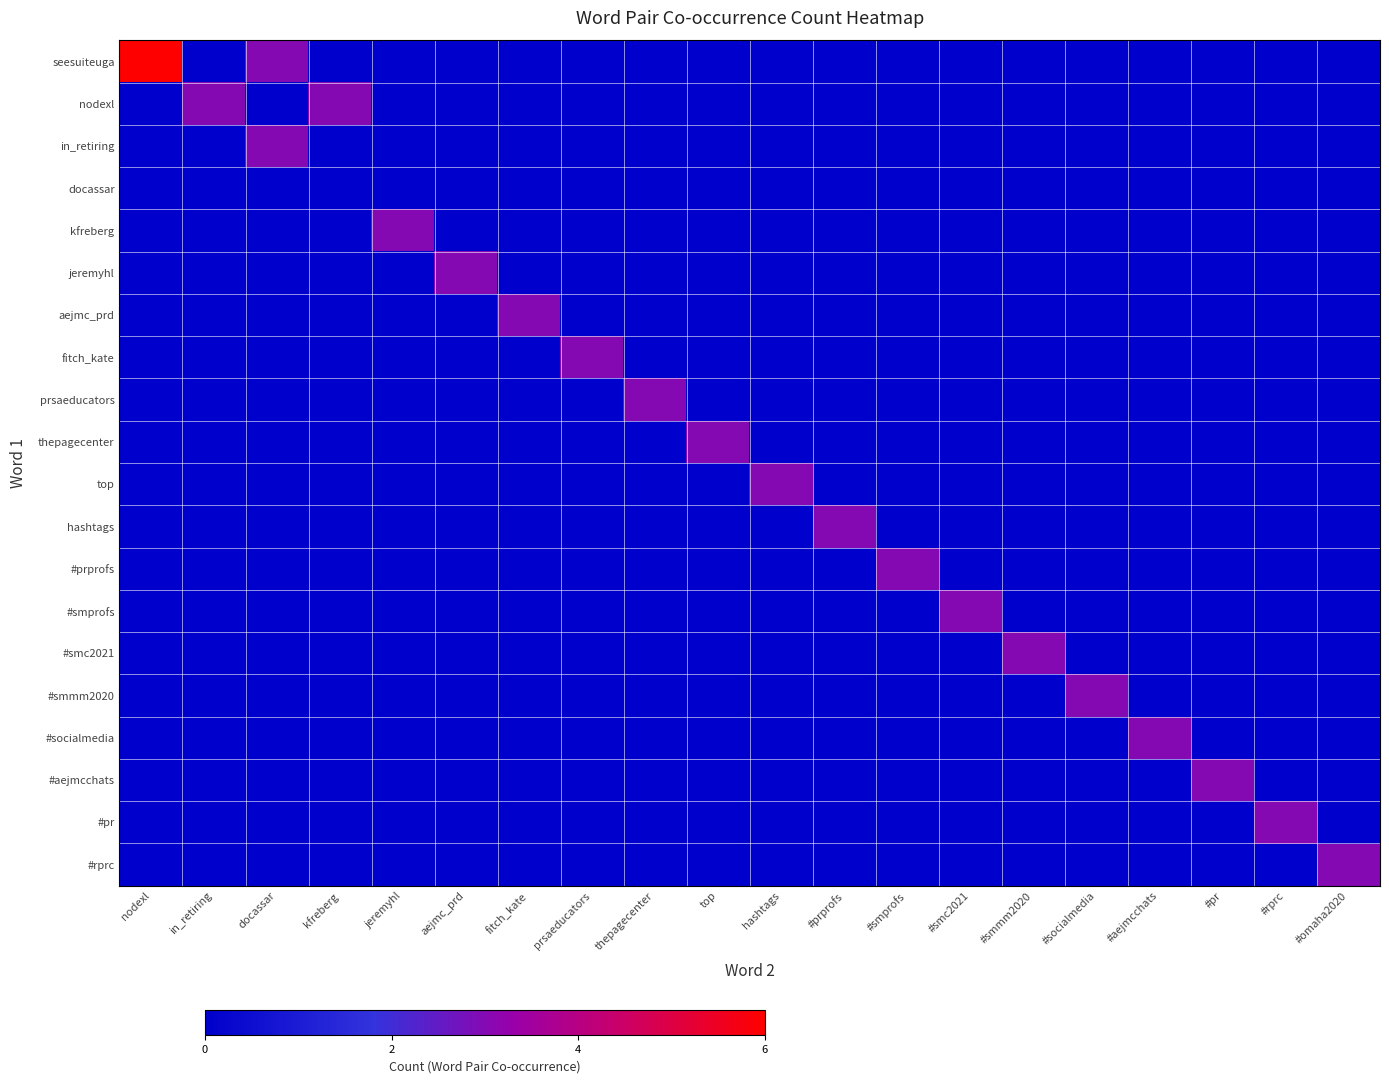

What is the difference between the highest and lowest values at #smprofs?

3